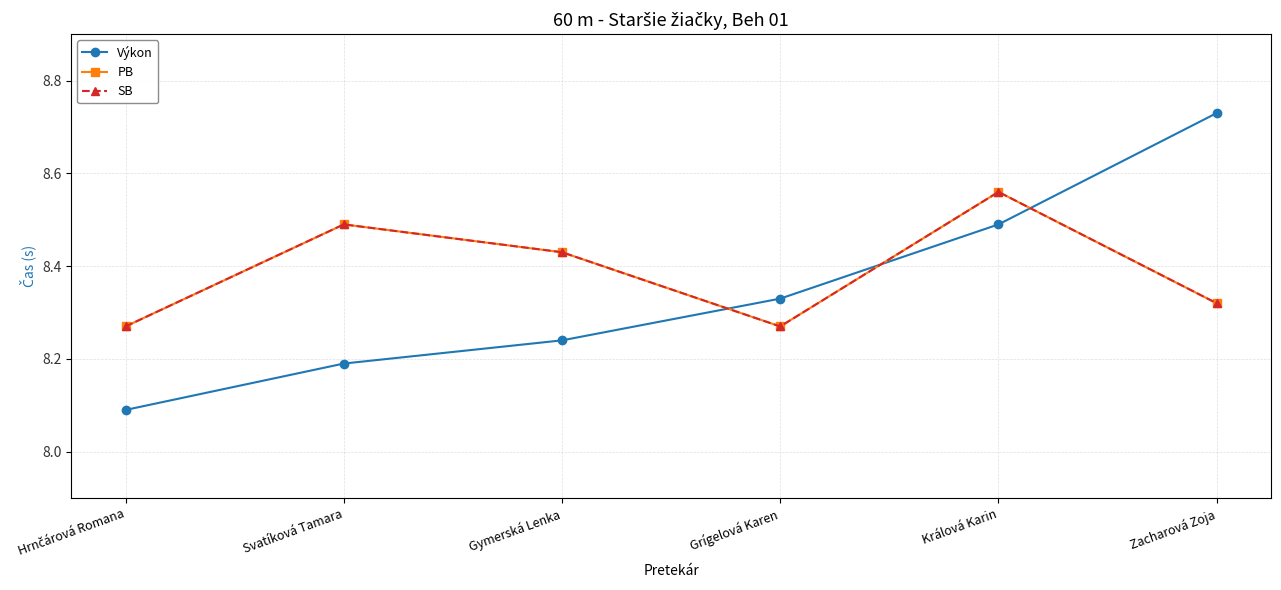

At how many categories does at least one series exceed 8?

6